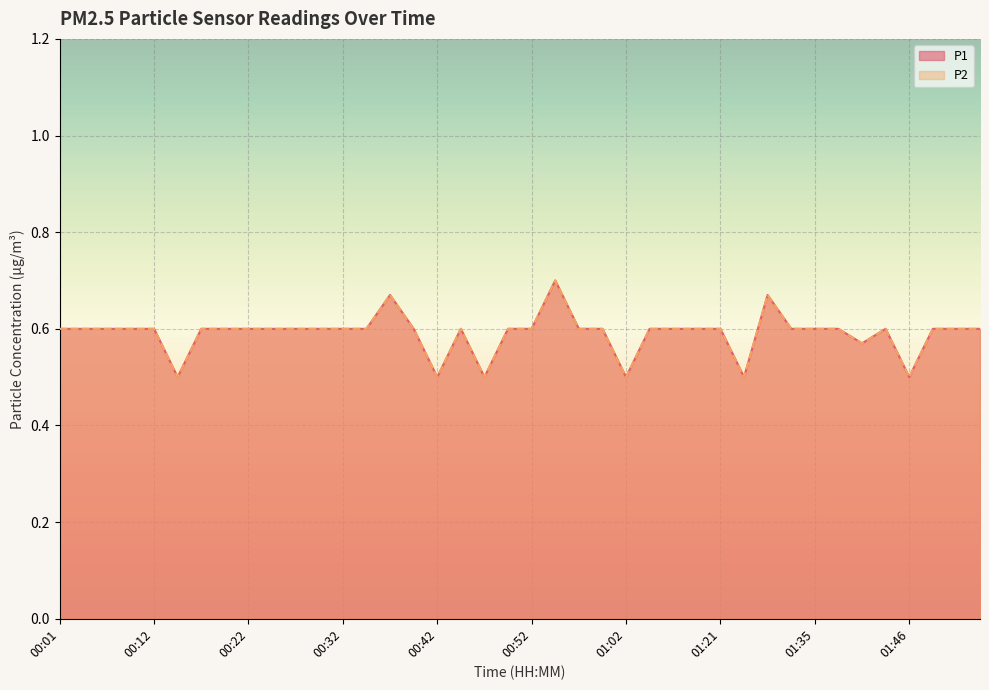

What position from the right is 00:07?

38